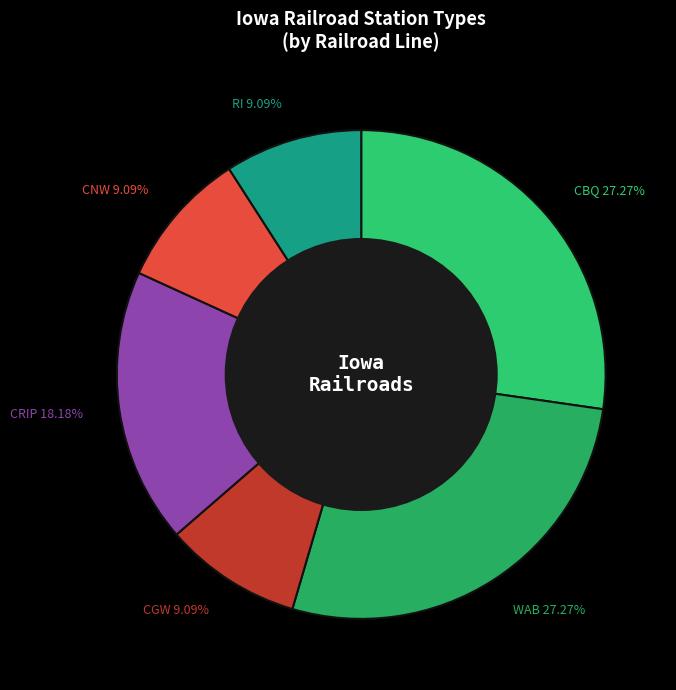

To the nearest percent, what is the average slice percentage?

17%